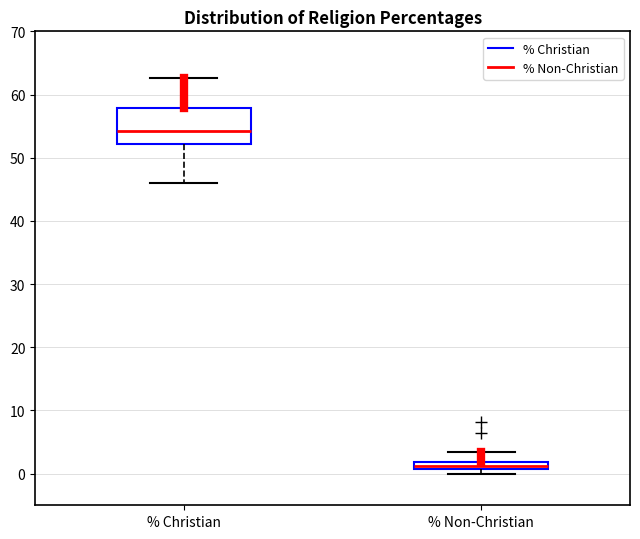

Which box is the tallest, from its lower edge to its upper edge?

% Christian